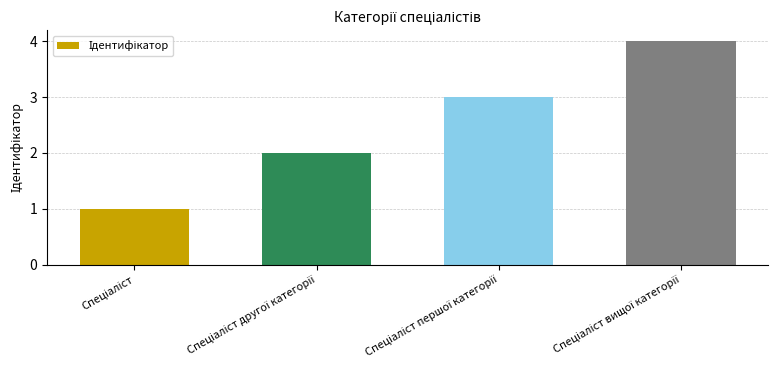

What is the sum of all values?

10